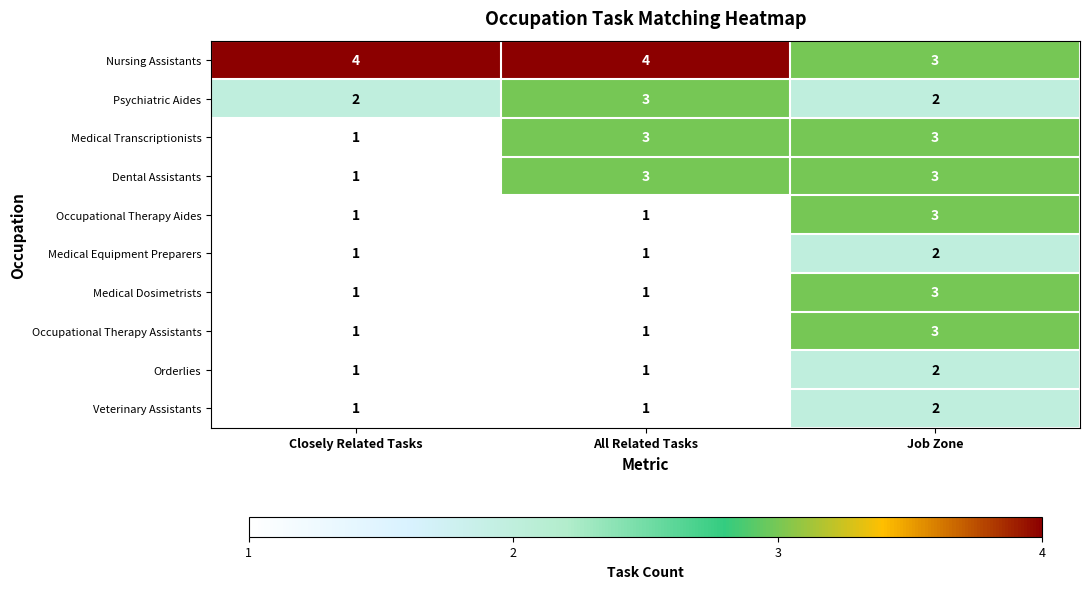

Is the value of Nursing Assistants at Closely Related Tasks greater than the value of Orderlies at All Related Tasks?

Yes